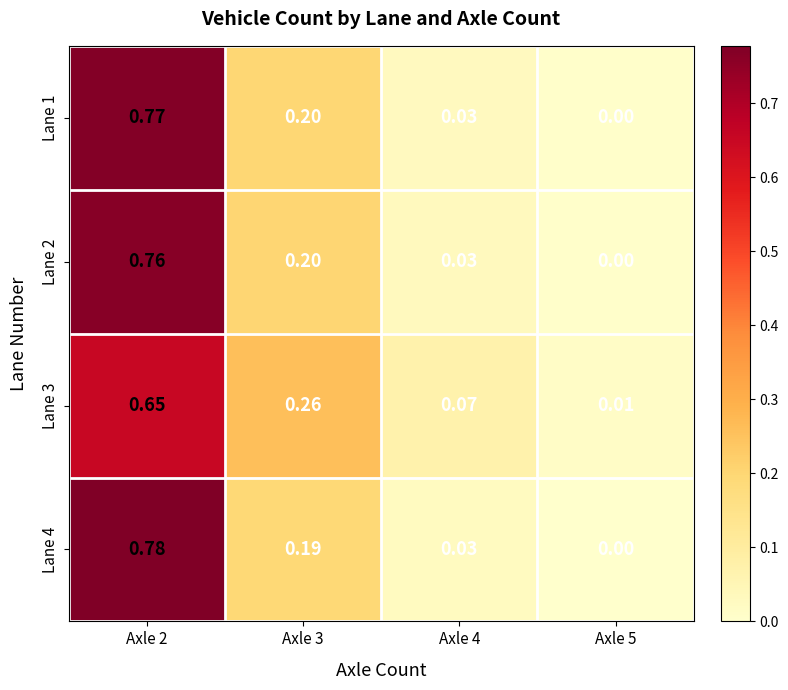

Is the value of Lane 4 at Axle 2 greater than the value of Lane 3 at Axle 2?

Yes